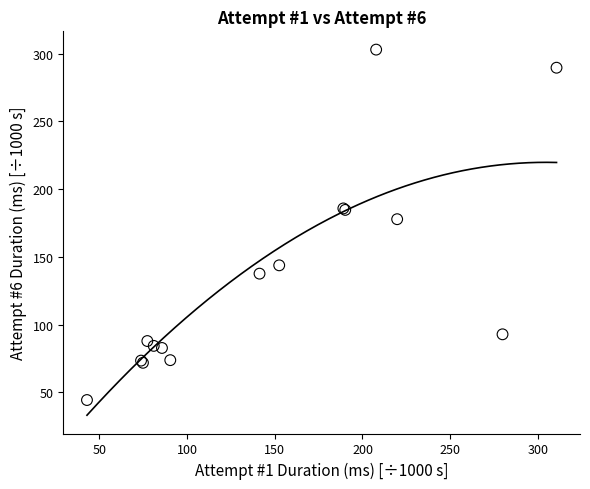

What Y value in the scatter plot is closest to 173?

177.8